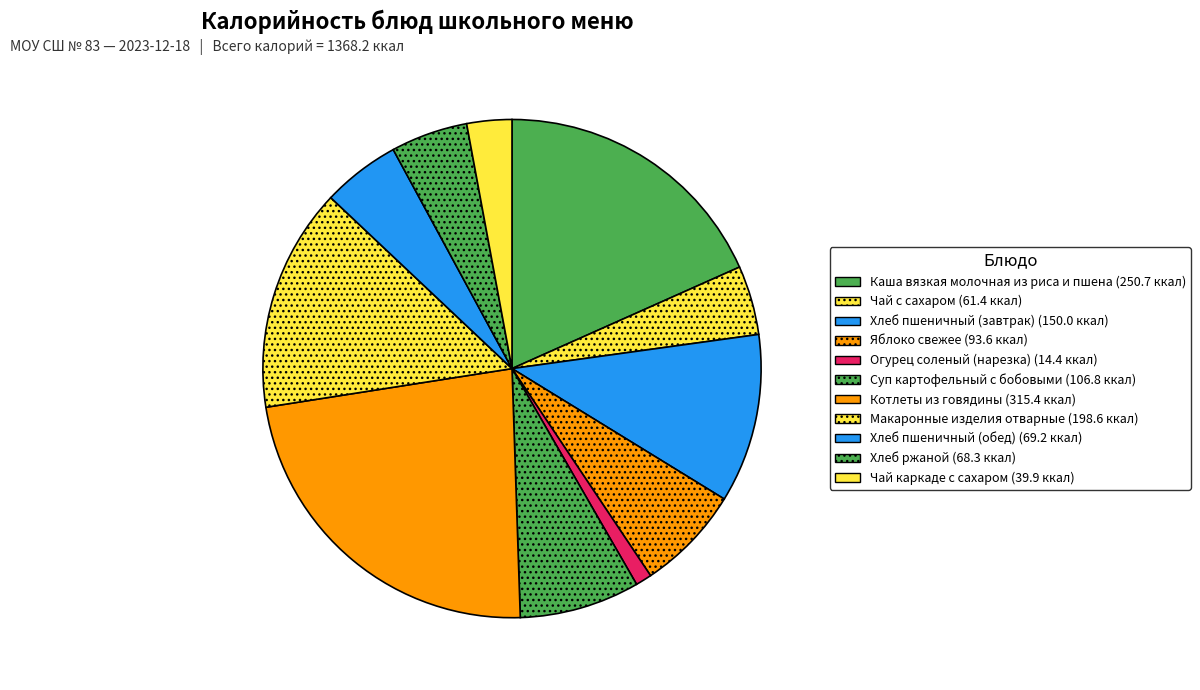

Count the number of slices in the pie.

11